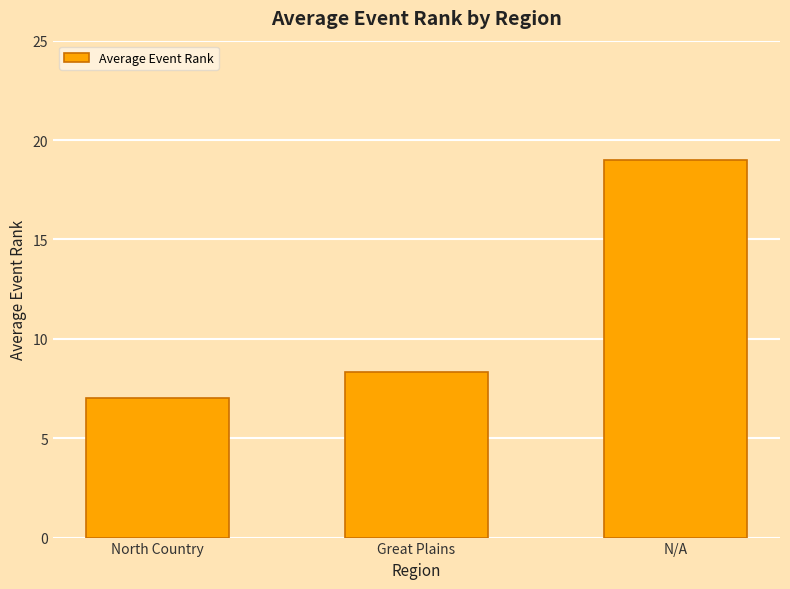

What is the label of the 3rd bar from the right?

North Country